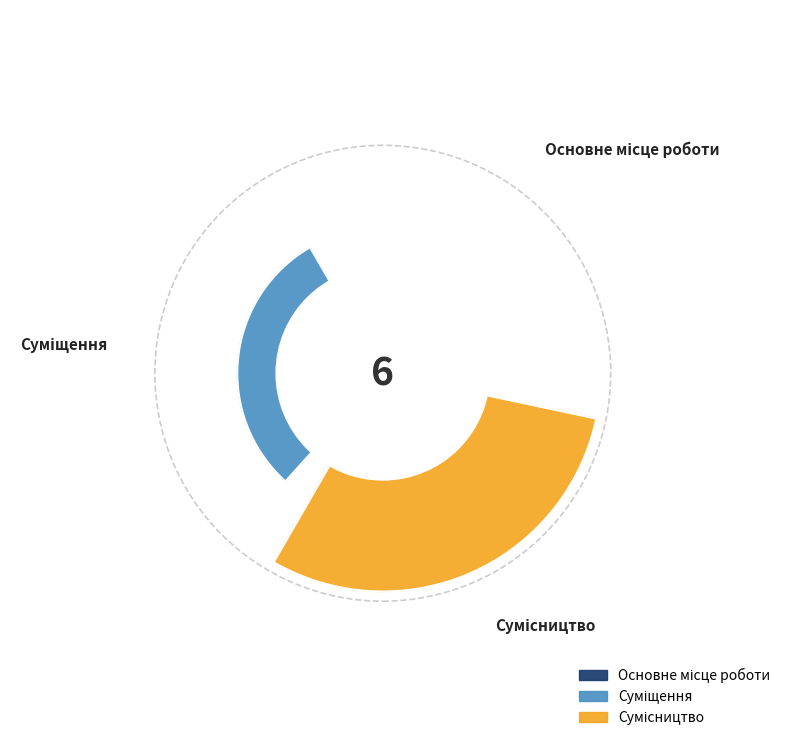

Which category has the smallest portion of the pie?

Основне місце роботи